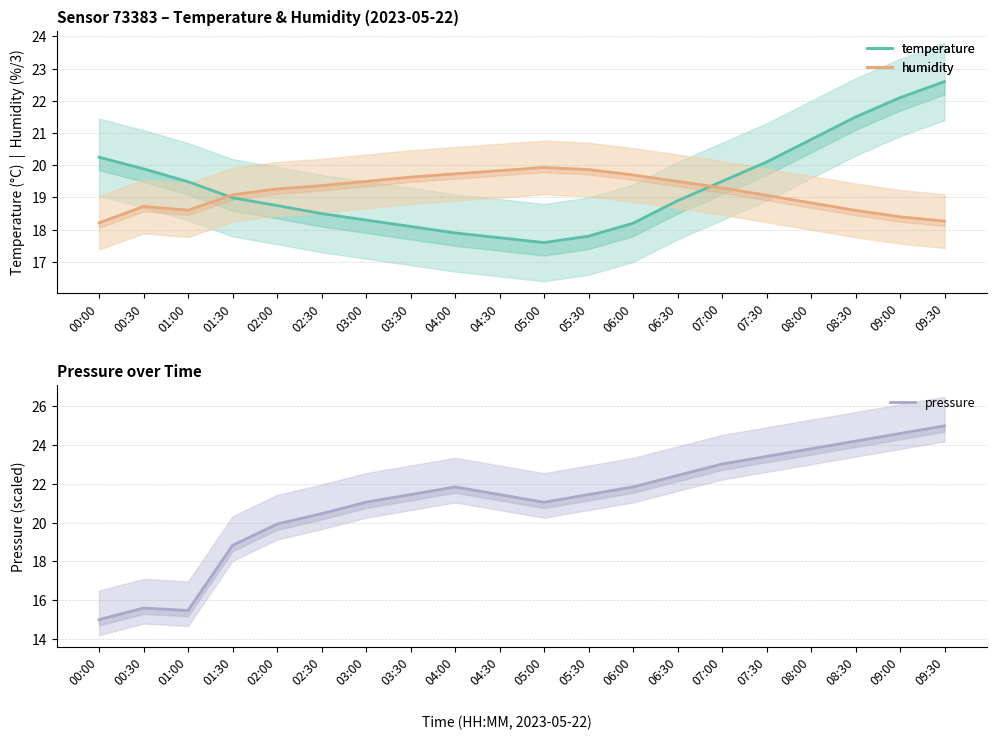

At which category does temperature reach its first local valley?

05:00